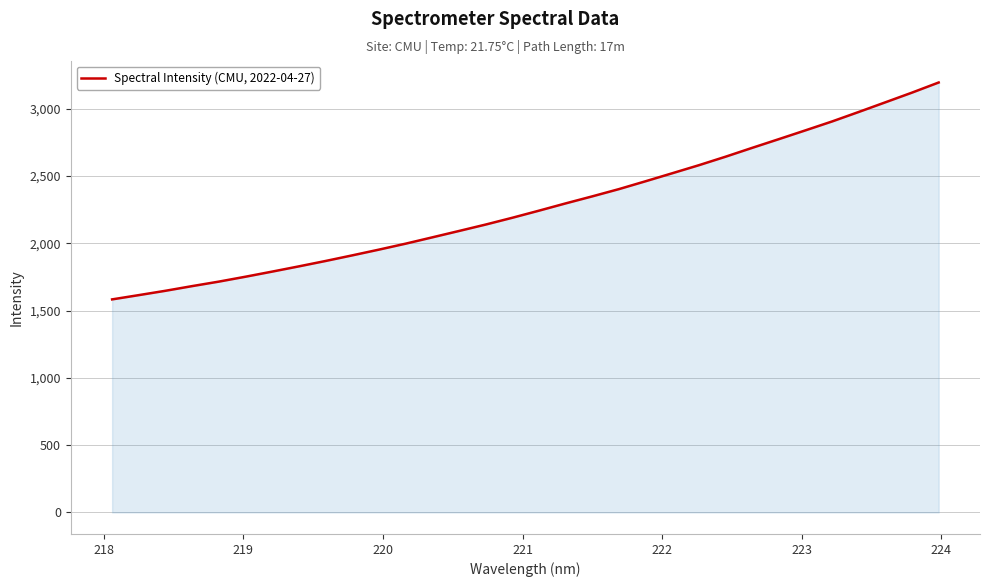

What is the maximum value shown in the chart?

3195.1